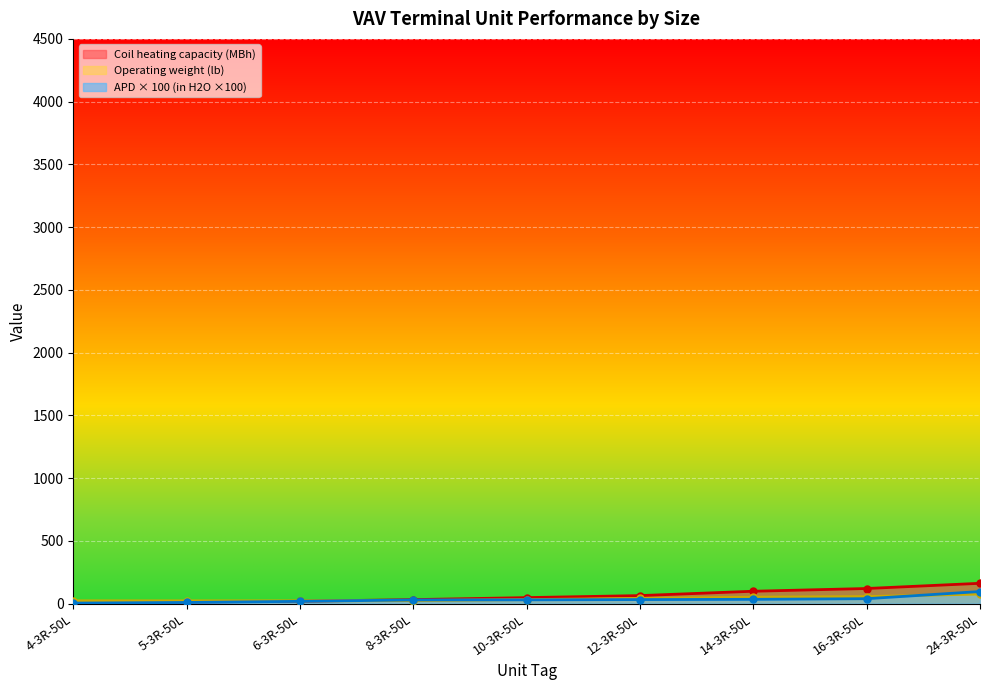

Is it true that Coil heating capacity equals 161.7 at 24-3R-50L?

True